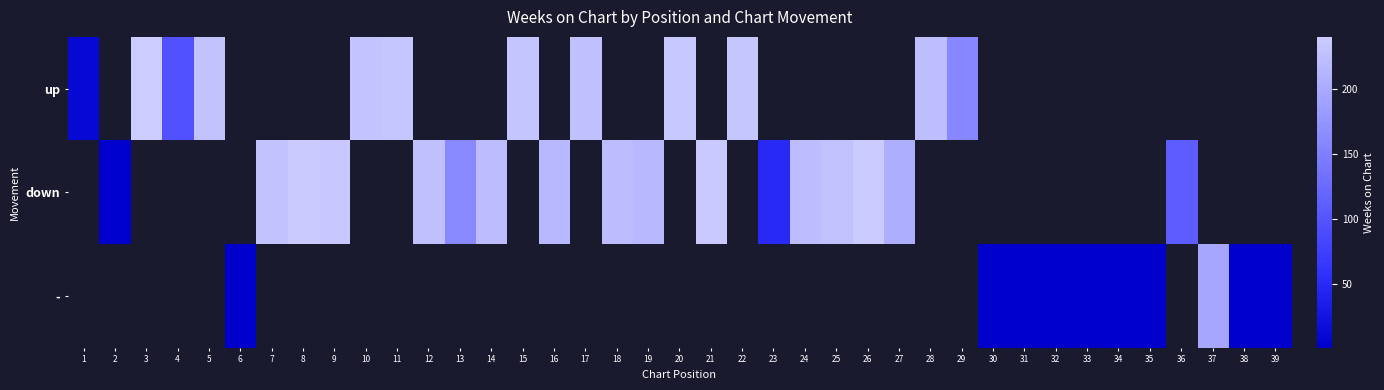

At which category does the chart reach its minimum across all series?

6